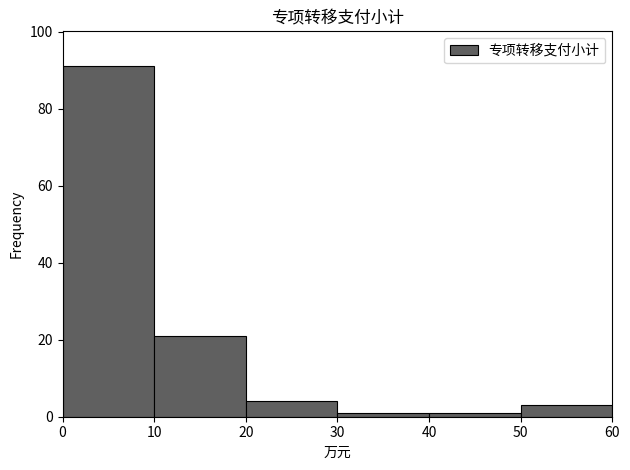

Reading left to right, transcribe this chart: for each bar, give the range it covers on the x-axis and its height. The values are not printed on the chart, so give them approximately, as read against the axis.

0 to 10: 92
10 to 20: 22
20 to 30: 4
30 to 40: under 2
40 to 50: under 2
50 to 60: 4